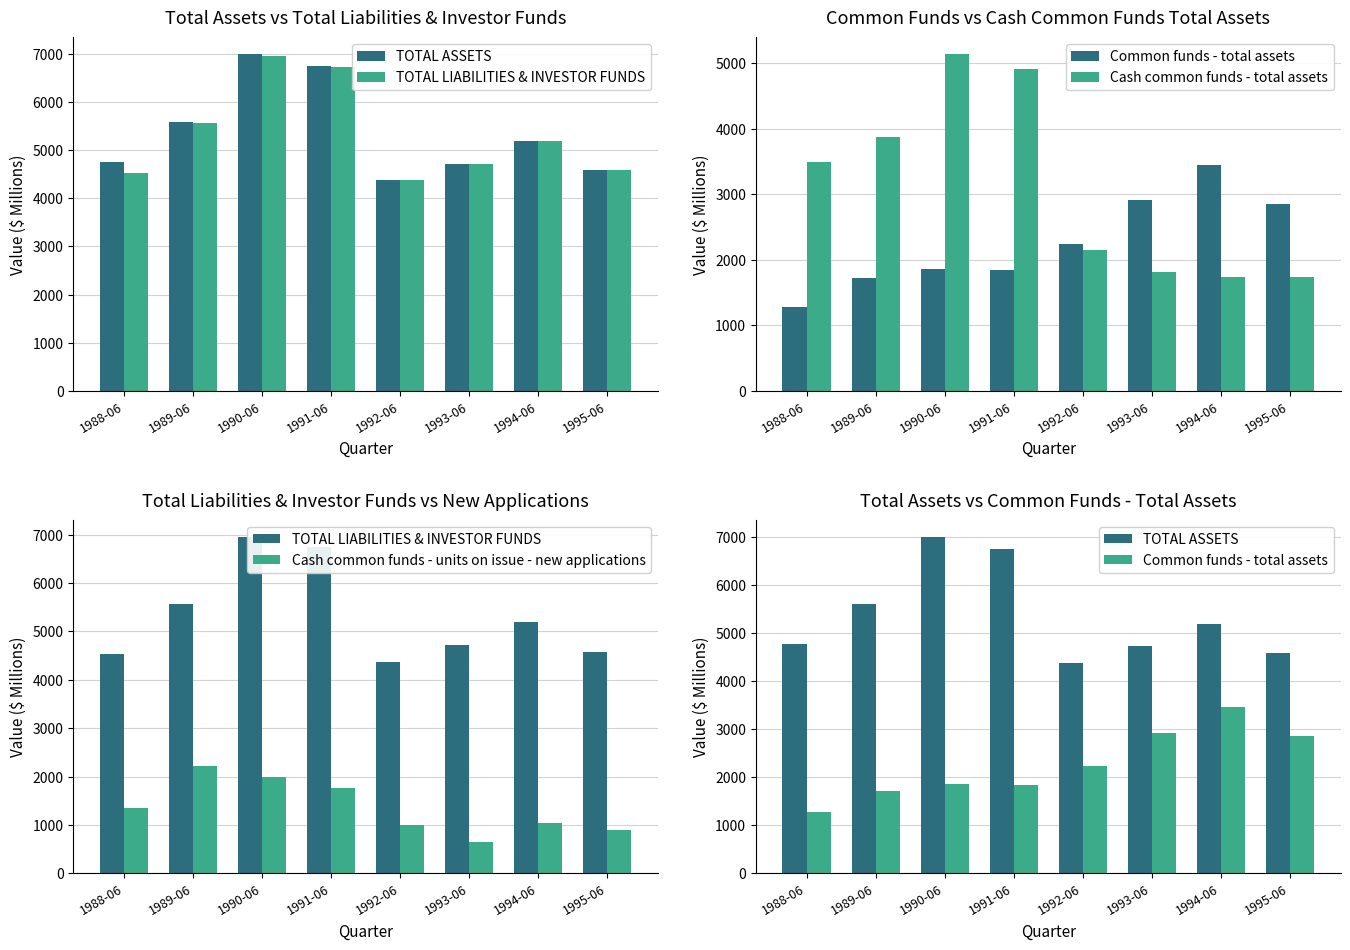

At which label does Common funds - total assets first exceed 2238?

1993-06